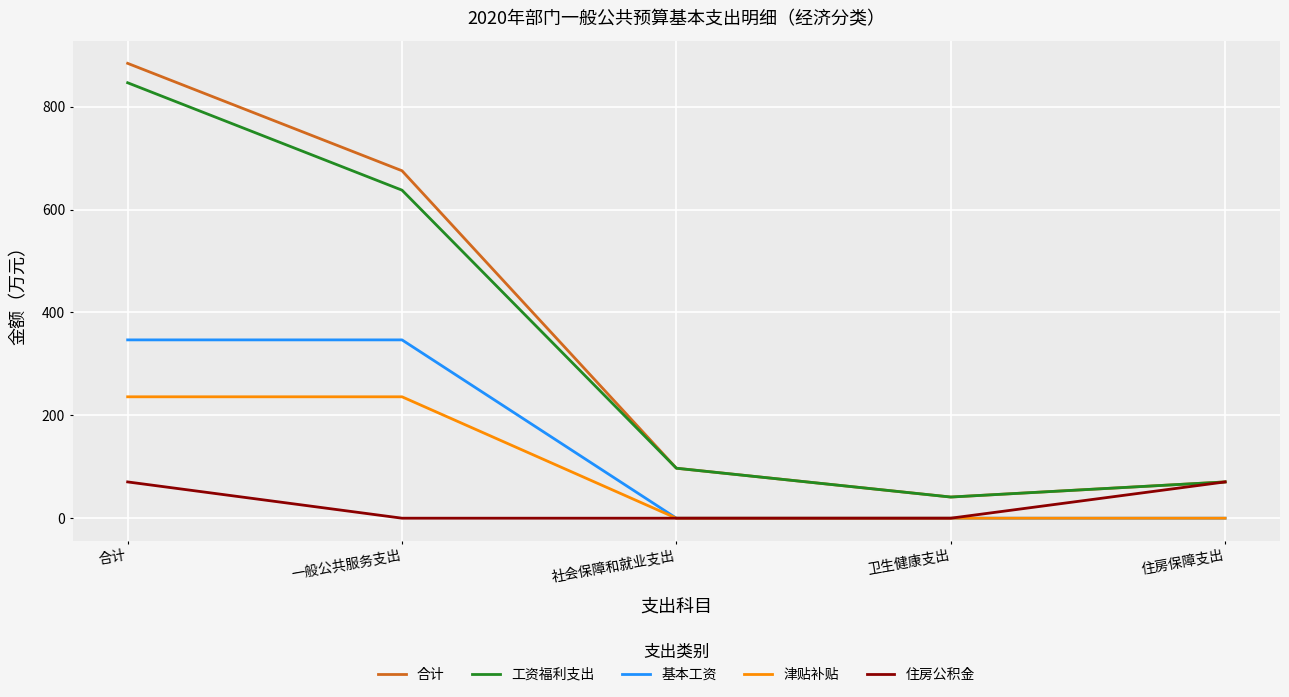

The 津贴补贴 series shows 65.9 at 一般公共服务支出. True or false?

False